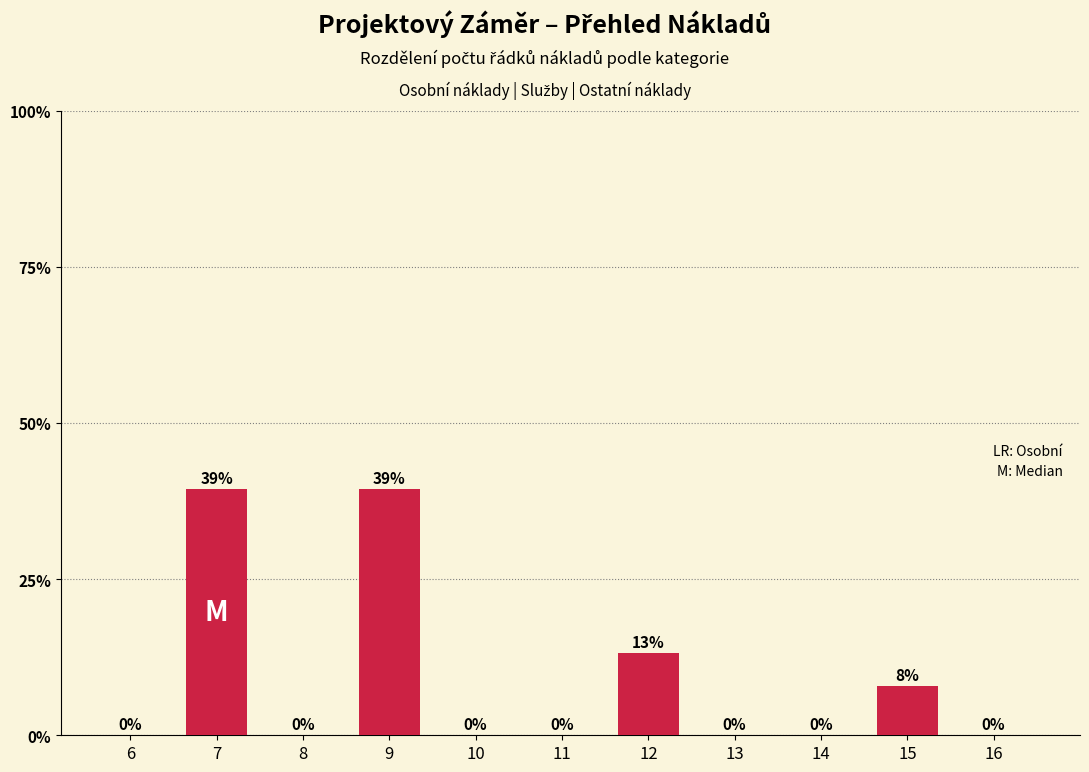

True or false: the data shows 39.5 at 9.

True